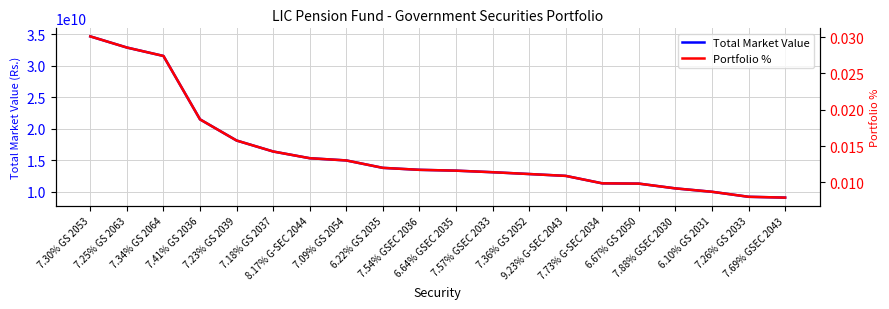

What are all the series names shown in the legend?

Total Market Value, Portfolio %